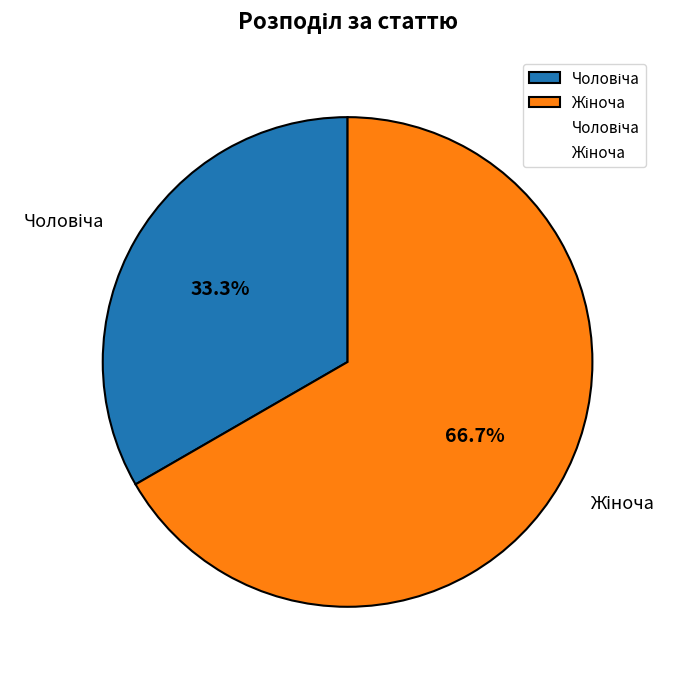

Is there a majority slice in this chart?

Yes